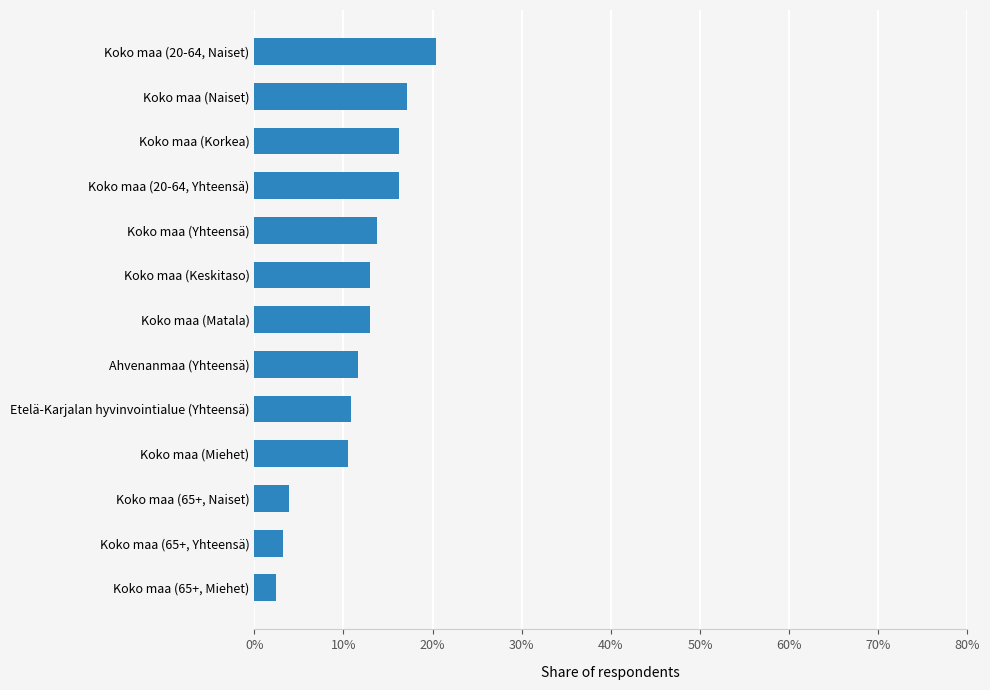

What is the difference between the maximum and minimum values?

18.0